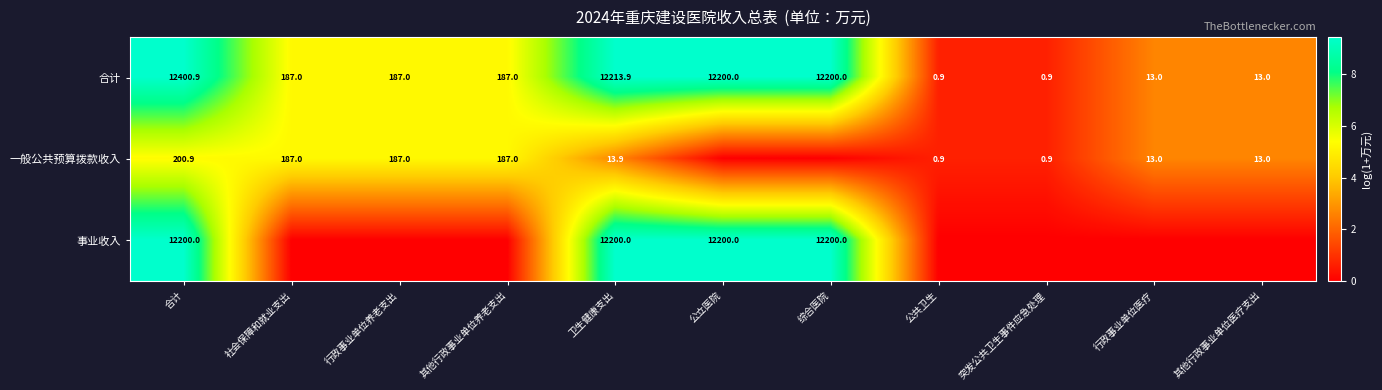

What is the total value across all series at 卫生健康支出?

24427.8